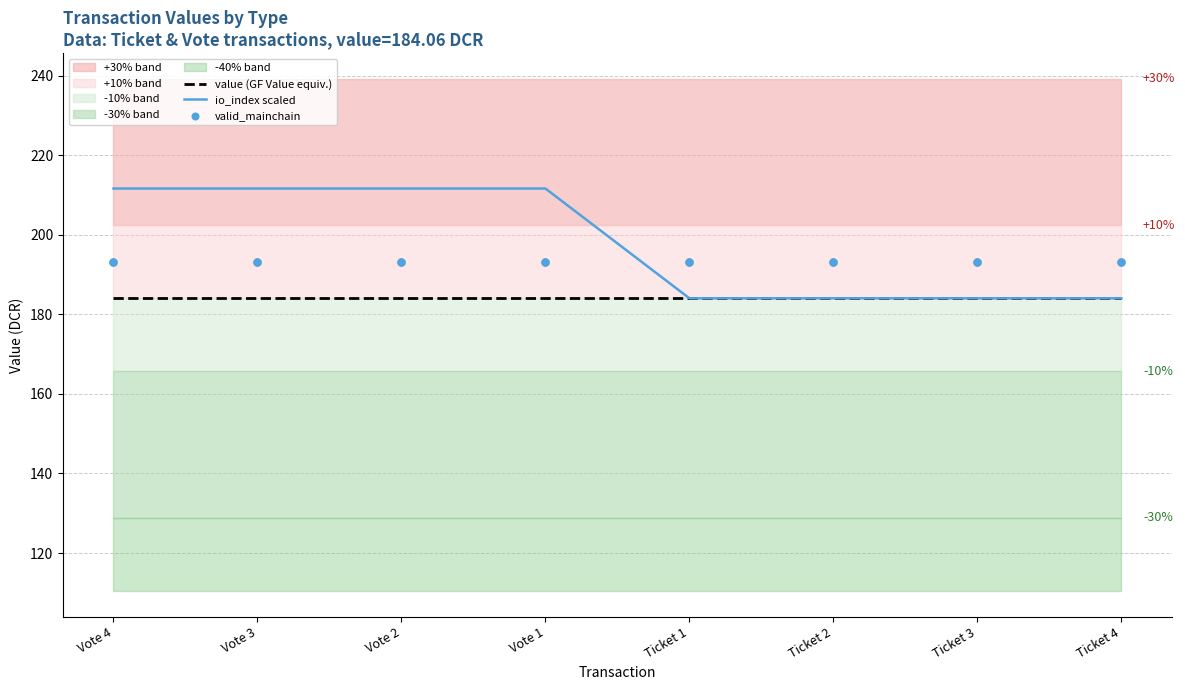

At how many categories does at least one series exceed 209?

4